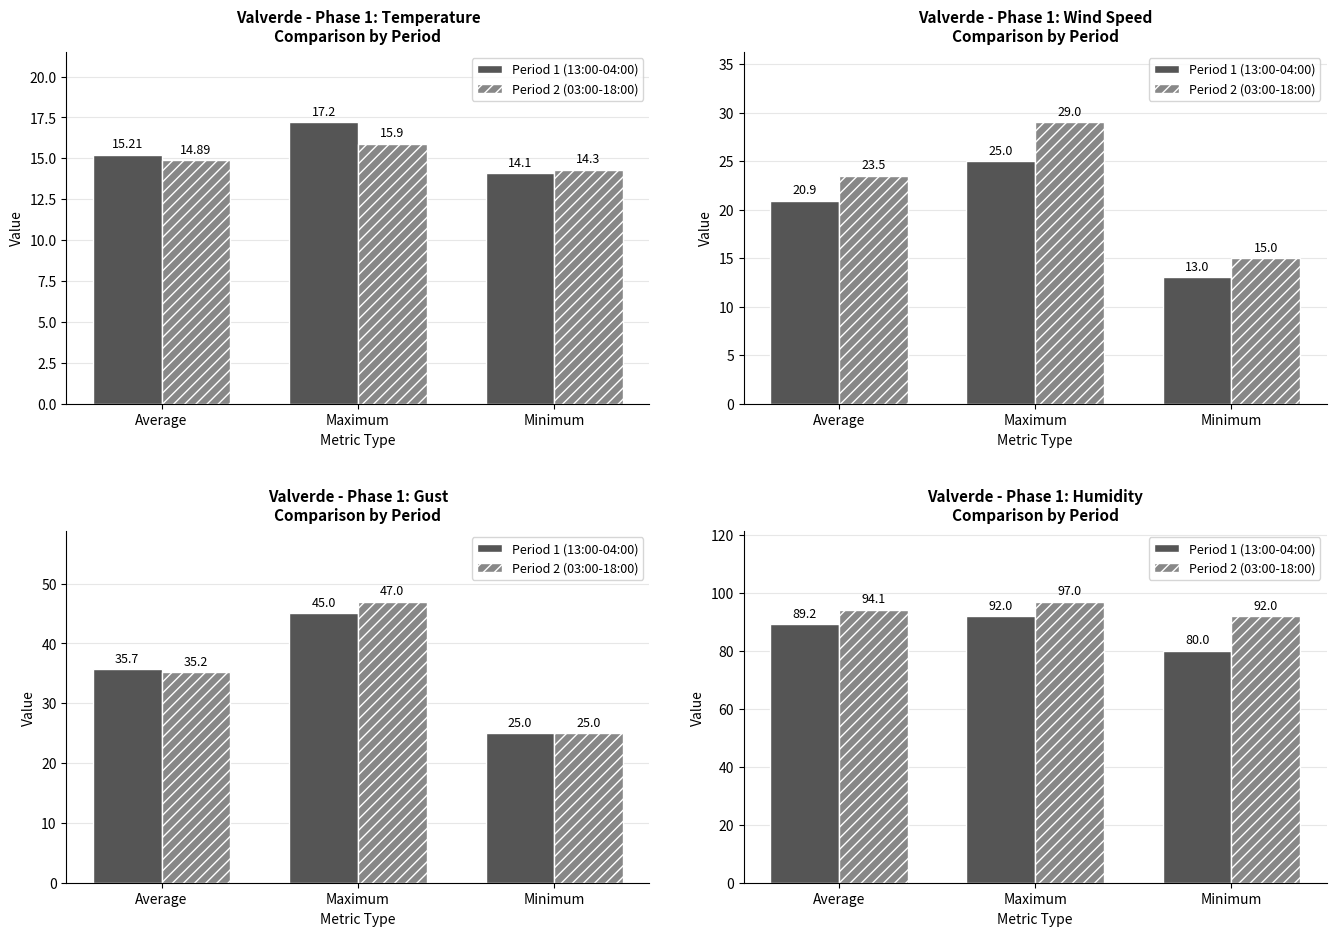

What is the label of the 2nd bar from the left?

Maximum